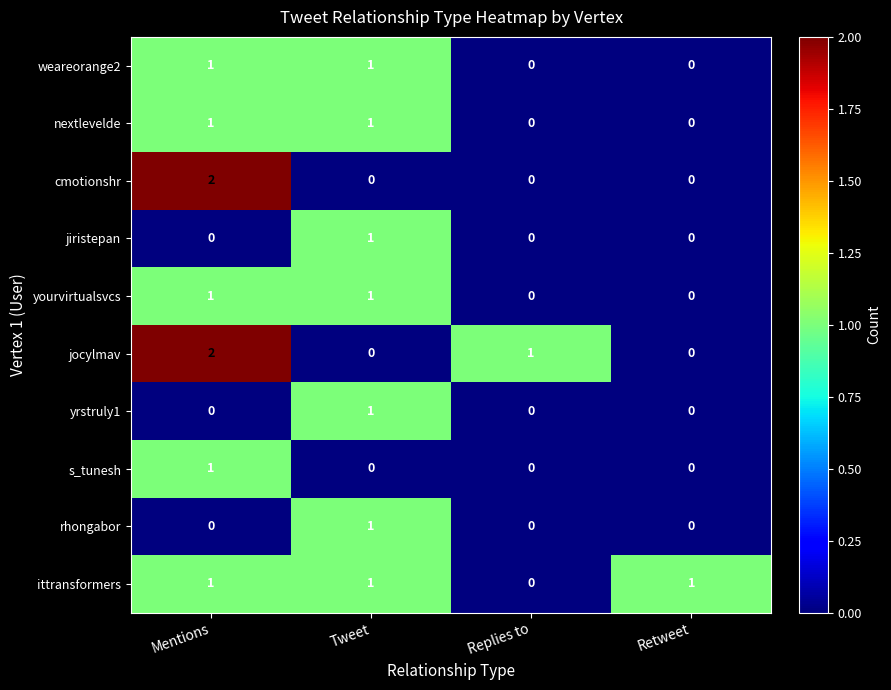

At which category is the sum across all series the highest?

Mentions